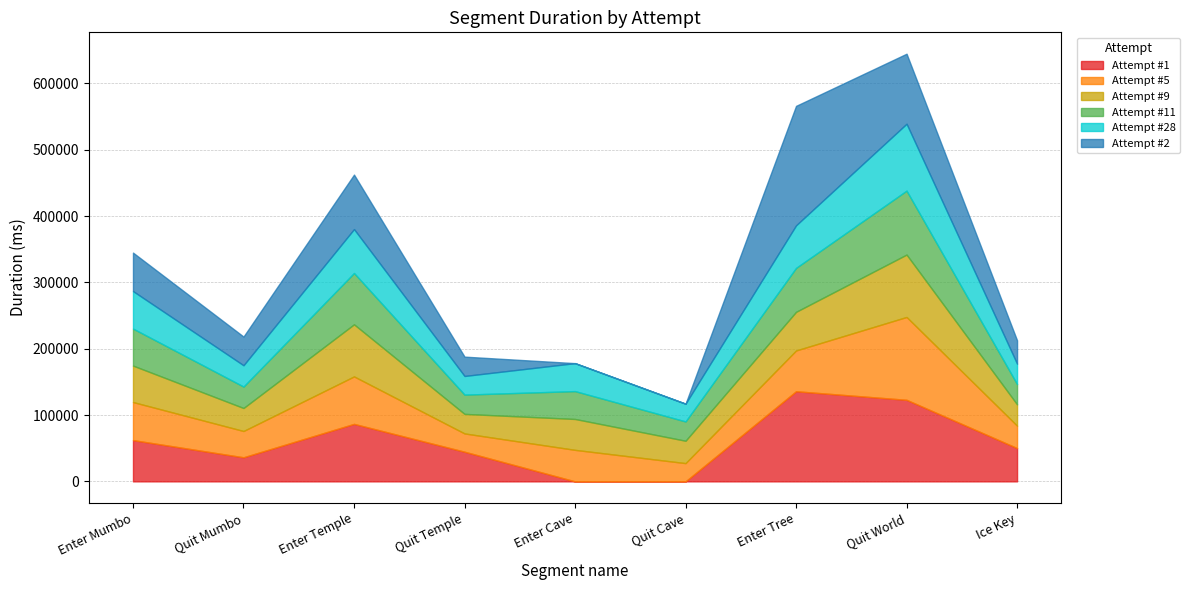

Is it true that Attempt #1 equals 50180 at Ice Key?

True